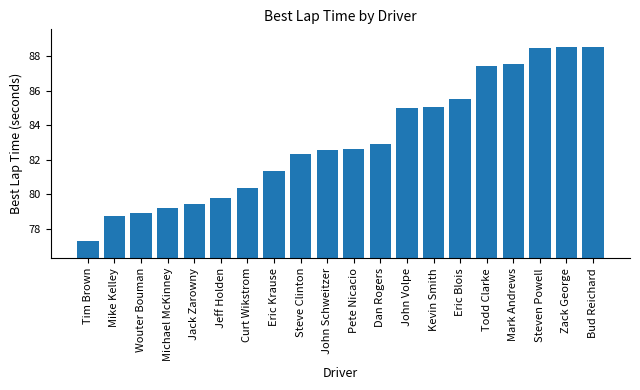

Between John Schweitzer and John Volpe, which is larger?

John Volpe